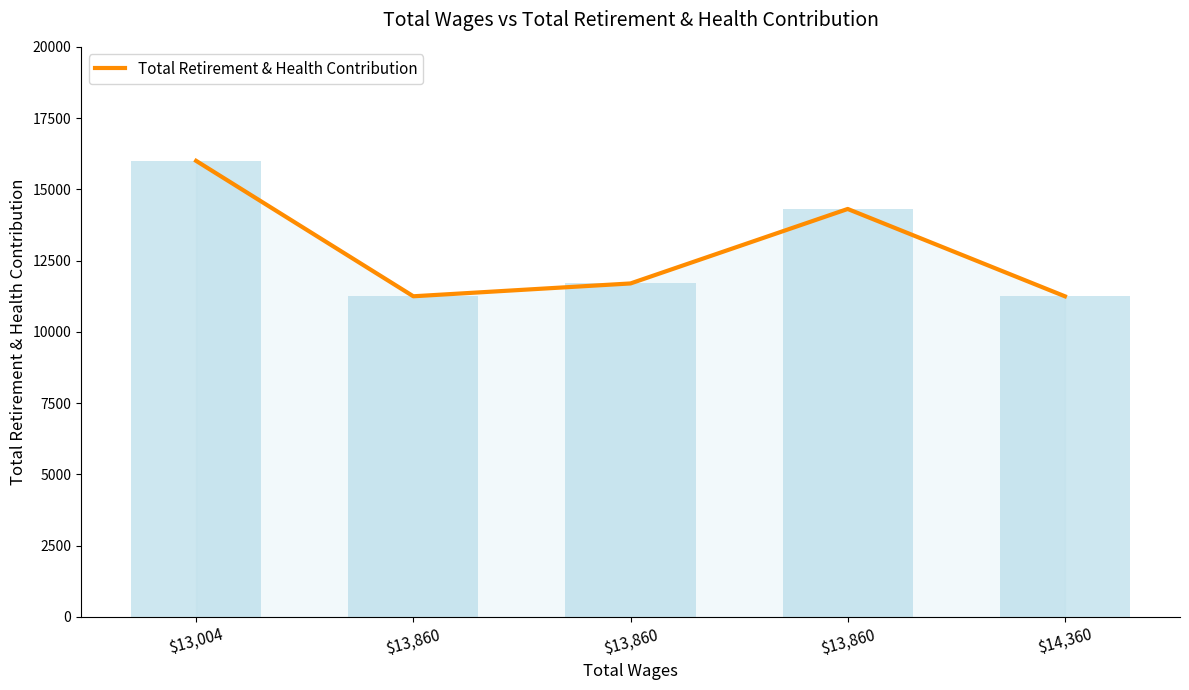

Approximately how many times larger is the value at $14,360 compared to $13,004?

0.7